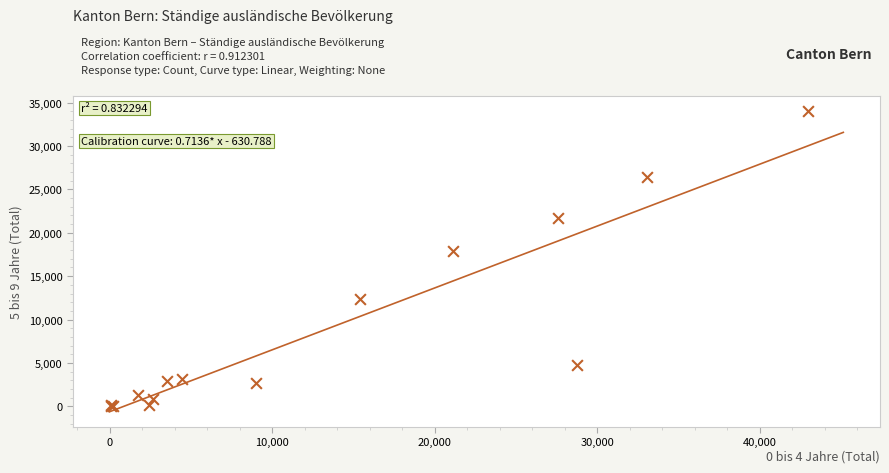

What Y value in the scatter plot is closest to 17016?

17896